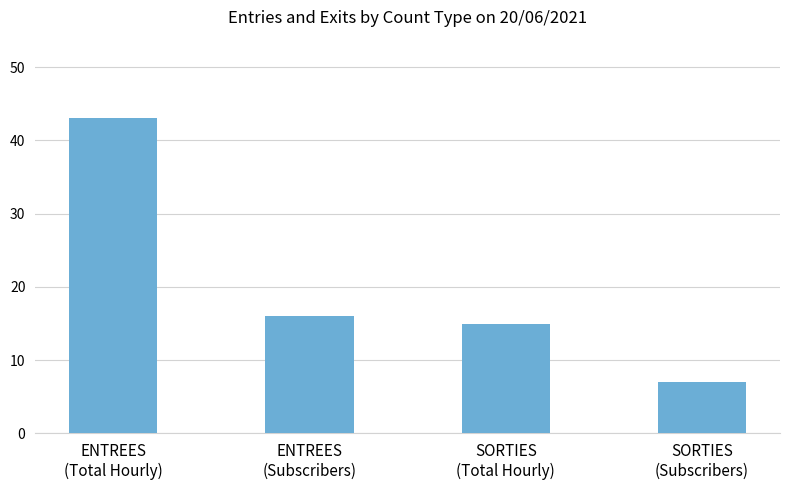

Read the value at SORTIES
(Total Hourly), to the nearest 10.

20